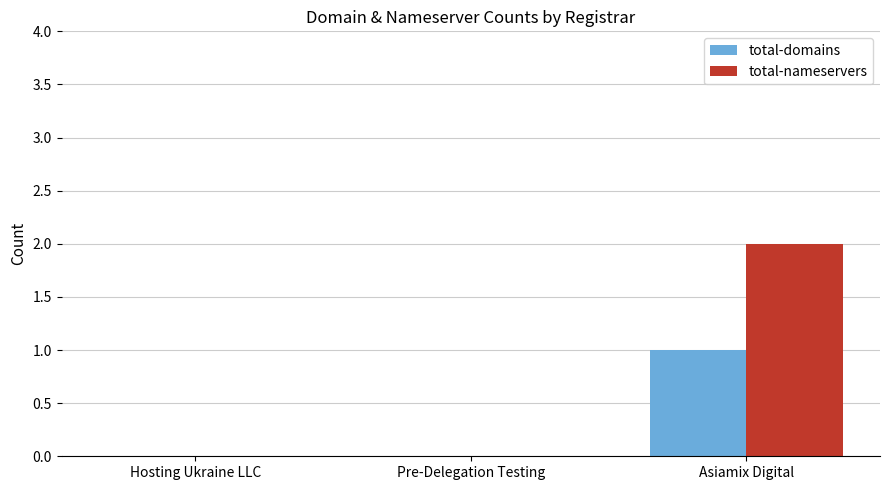

At which category is the sum across all series the highest?

Asiamix Digital